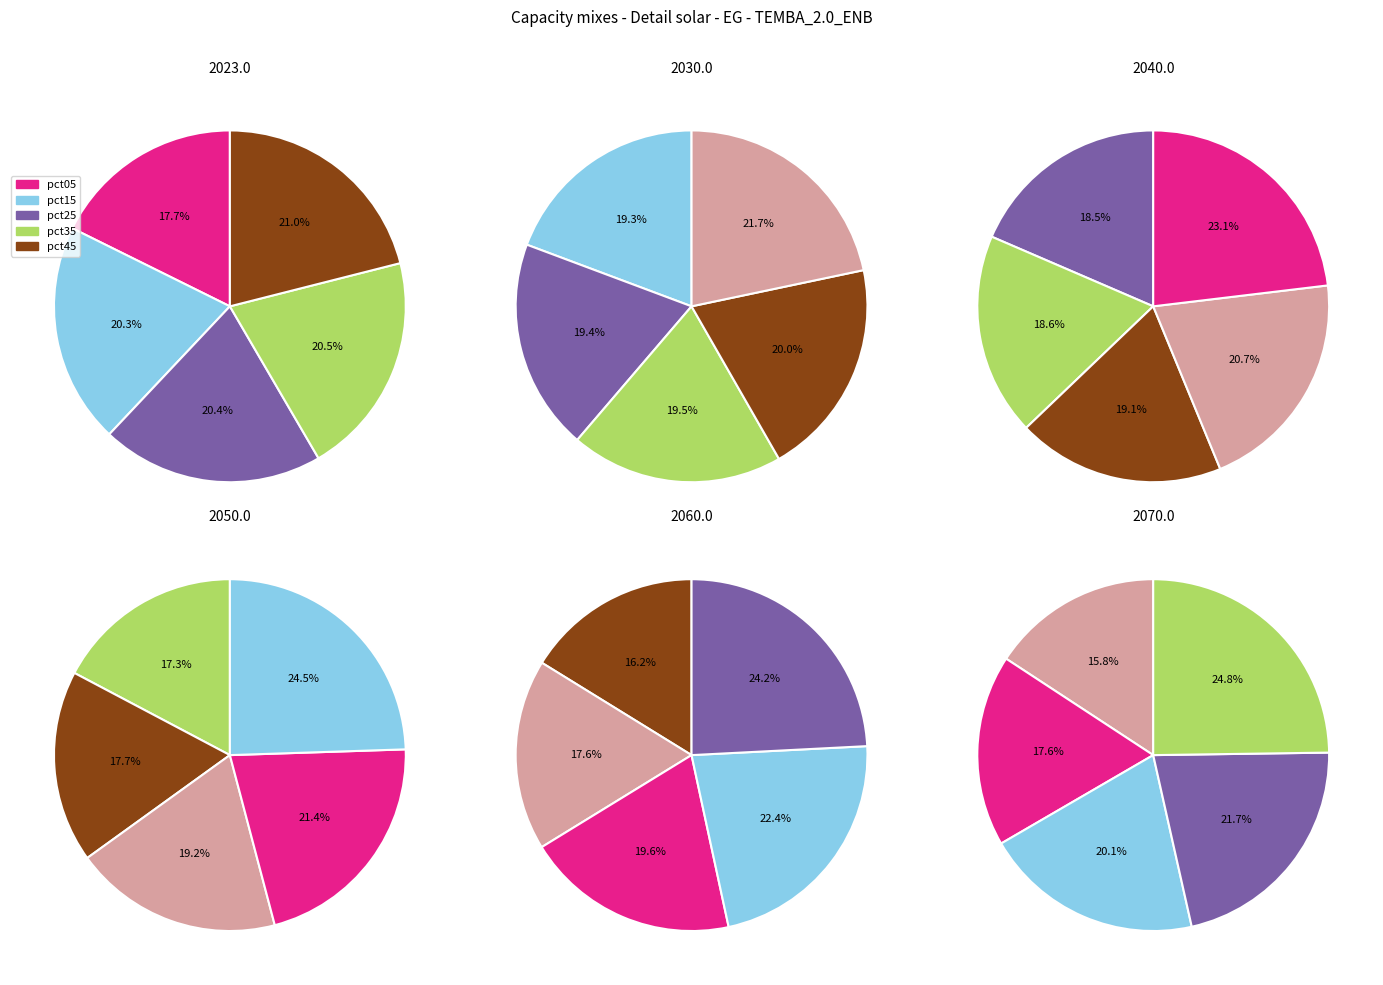

Combined, do pct65 and pct05 account for over 50%?

No